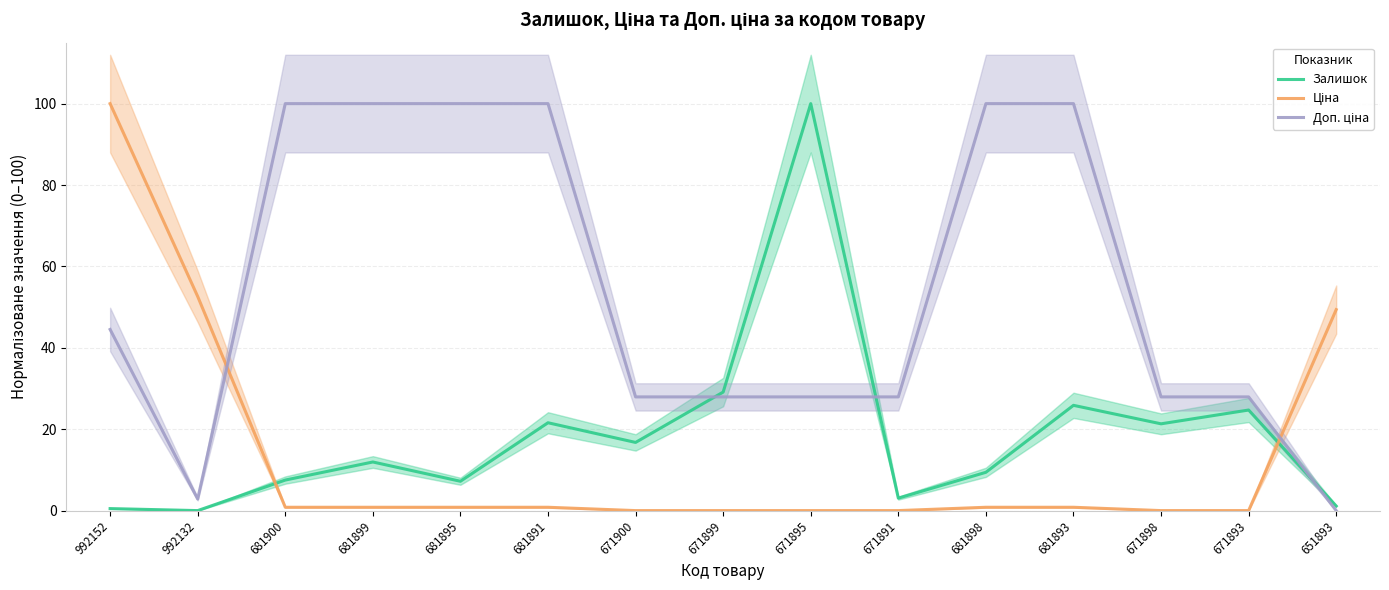

At how many categories does at least one series exceed 81?

8